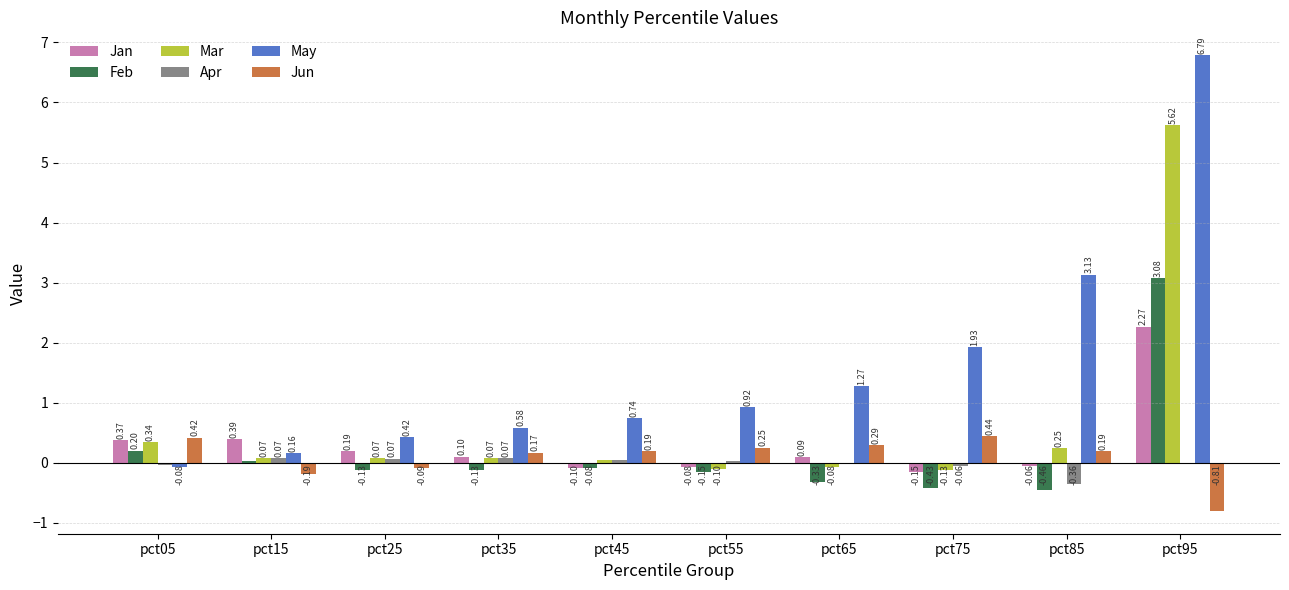

What is the sum of all Feb values?

1.6